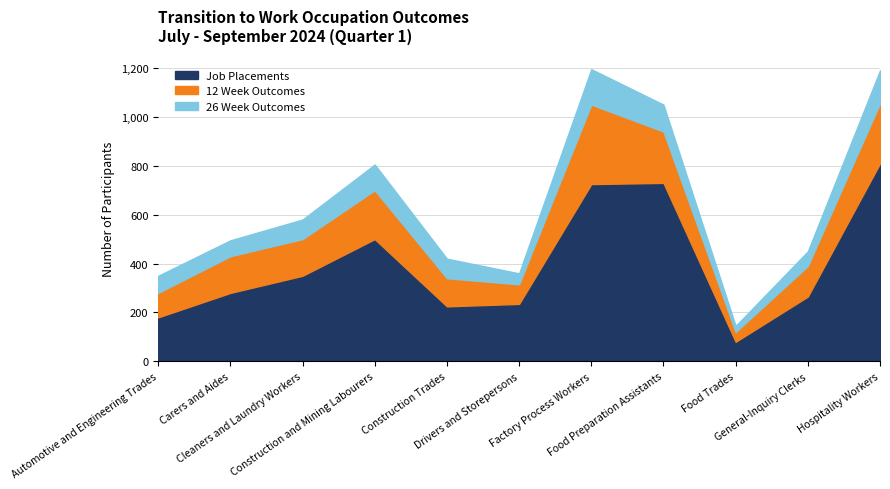

What value does the 26 Week Outcomes series have at Hospitality Workers, to the nearest 10?

140